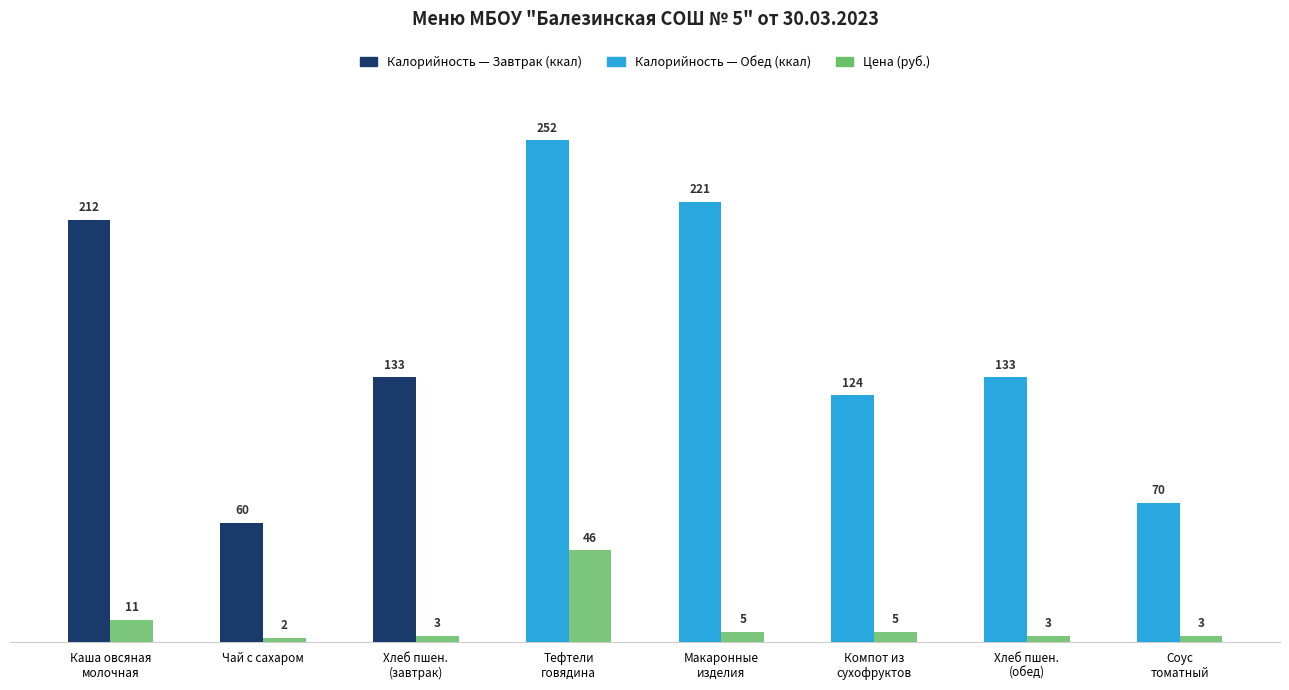

What is the spread (max minus min) of values at Чай с сахаром?

58